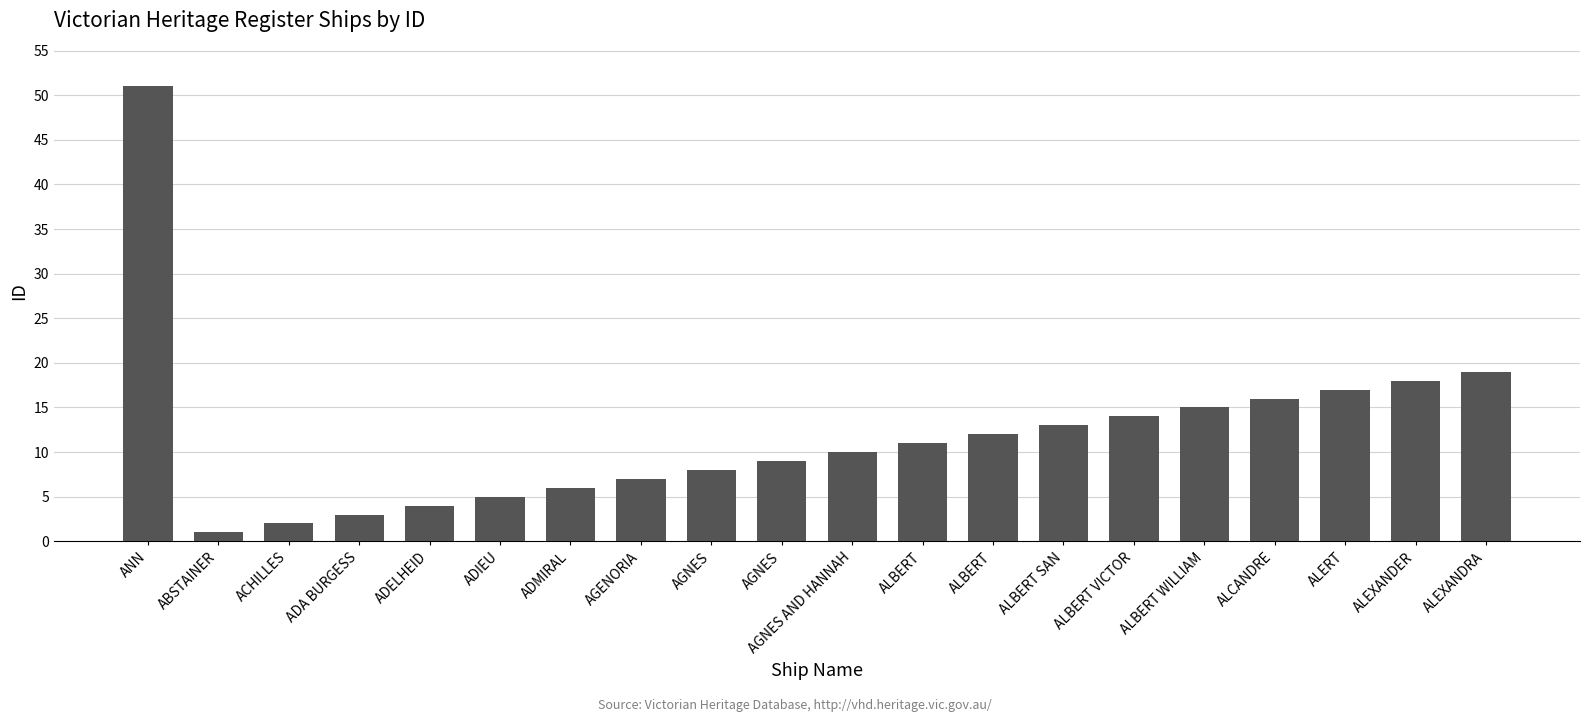

How many data points are less than 11?

10